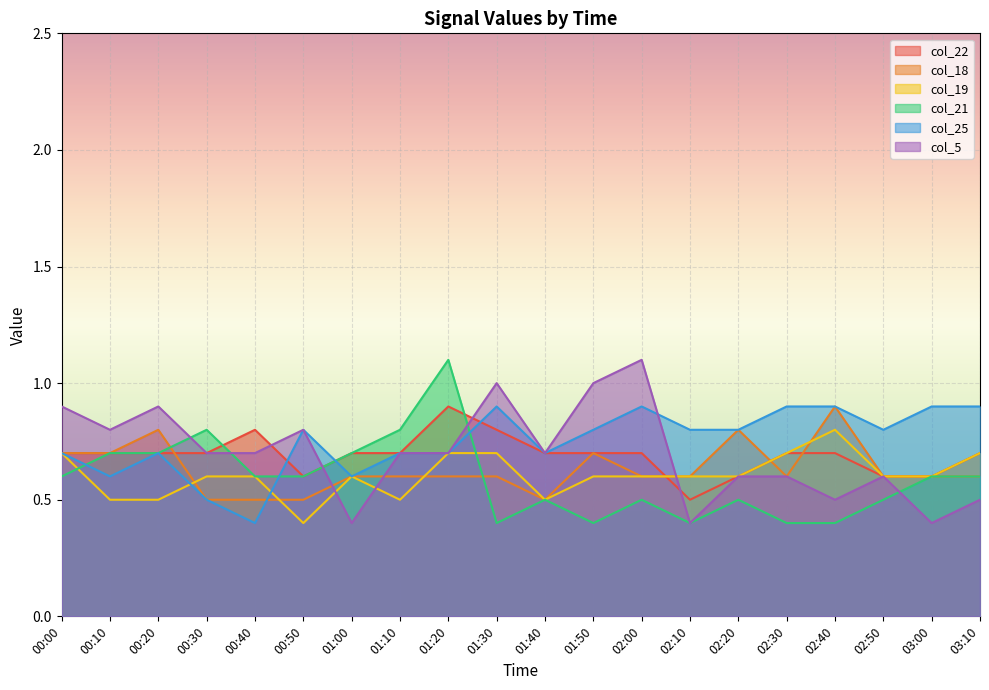

Reading left to right, transcribe all the data shown in this chart.

col_22: 00:00=0.7	00:10=0.7	00:20=0.7	00:30=0.7	00:40=0.8	00:50=0.6	01:00=0.7	01:10=0.7	01:20=0.9	01:30=0.8	01:40=0.7	01:50=0.7	02:00=0.7	02:10=0.5	02:20=0.6	02:30=0.7	02:40=0.7	02:50=0.6	03:00=0.6	03:10=0.7
col_18: 00:00=0.7	00:10=0.7	00:20=0.8	00:30=0.5	00:40=0.5	00:50=0.5	01:00=0.6	01:10=0.6	01:20=0.6	01:30=0.6	01:40=0.5	01:50=0.7	02:00=0.6	02:10=0.6	02:20=0.8	02:30=0.6	02:40=0.9	02:50=0.6	03:00=0.6	03:10=0.6
col_19: 00:00=0.7	00:10=0.5	00:20=0.5	00:30=0.6	00:40=0.6	00:50=0.4	01:00=0.6	01:10=0.5	01:20=0.7	01:30=0.7	01:40=0.5	01:50=0.6	02:00=0.6	02:10=0.6	02:20=0.6	02:30=0.7	02:40=0.8	02:50=0.6	03:00=0.6	03:10=0.7
col_21: 00:00=0.6	00:10=0.7	00:20=0.7	00:30=0.8	00:40=0.6	00:50=0.6	01:00=0.7	01:10=0.8	01:20=1.1	01:30=0.4	01:40=0.5	01:50=0.4	02:00=0.5	02:10=0.4	02:20=0.5	02:30=0.4	02:40=0.4	02:50=0.5	03:00=0.6	03:10=0.6
col_25: 00:00=0.7	00:10=0.6	00:20=0.7	00:30=0.5	00:40=0.4	00:50=0.8	01:00=0.6	01:10=0.7	01:20=0.7	01:30=0.9	01:40=0.7	01:50=0.8	02:00=0.9	02:10=0.8	02:20=0.8	02:30=0.9	02:40=0.9	02:50=0.8	03:00=0.9	03:10=0.9
col_5: 00:00=0.9	00:10=0.8	00:20=0.9	00:30=0.7	00:40=0.7	00:50=0.8	01:00=0.4	01:10=0.7	01:20=0.7	01:30=1.0	01:40=0.7	01:50=1.0	02:00=1.1	02:10=0.4	02:20=0.6	02:30=0.6	02:40=0.5	02:50=0.6	03:00=0.4	03:10=0.5